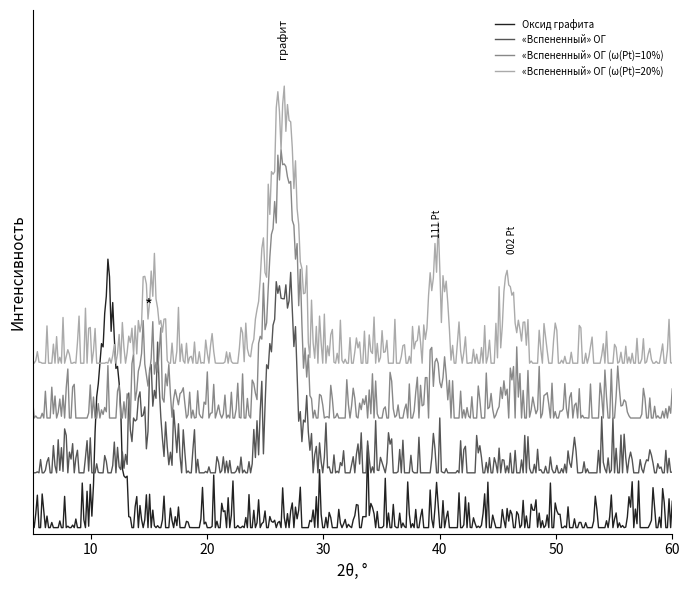

Rank the series by their maximum value, from highest to lowest.

«Вспененный» ОГ (ω(Pt)=20%), «Вспененный» ОГ (ω(Pt)=10%), Оксид графита, «Вспененный» ОГ